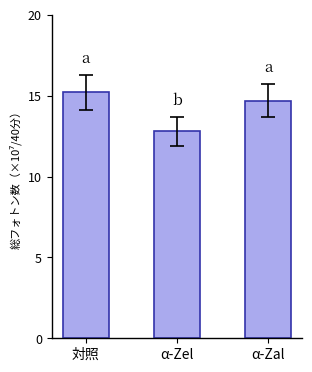

How many categories are shown in the chart?

3